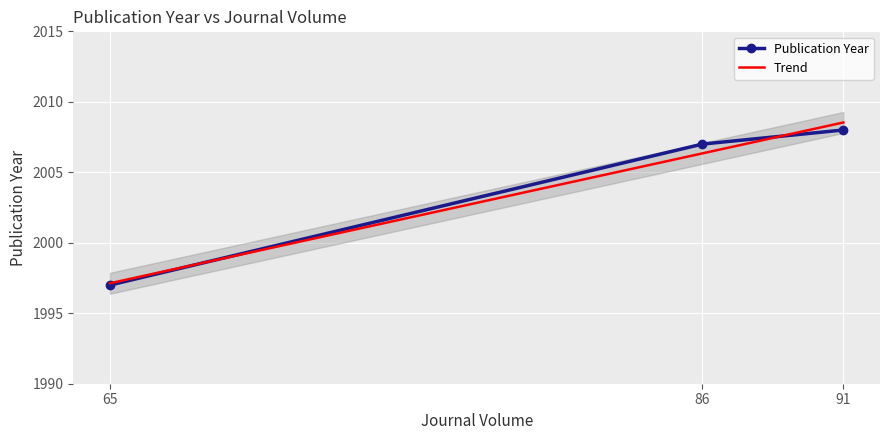

Which has a higher value, 91 or 86?

91